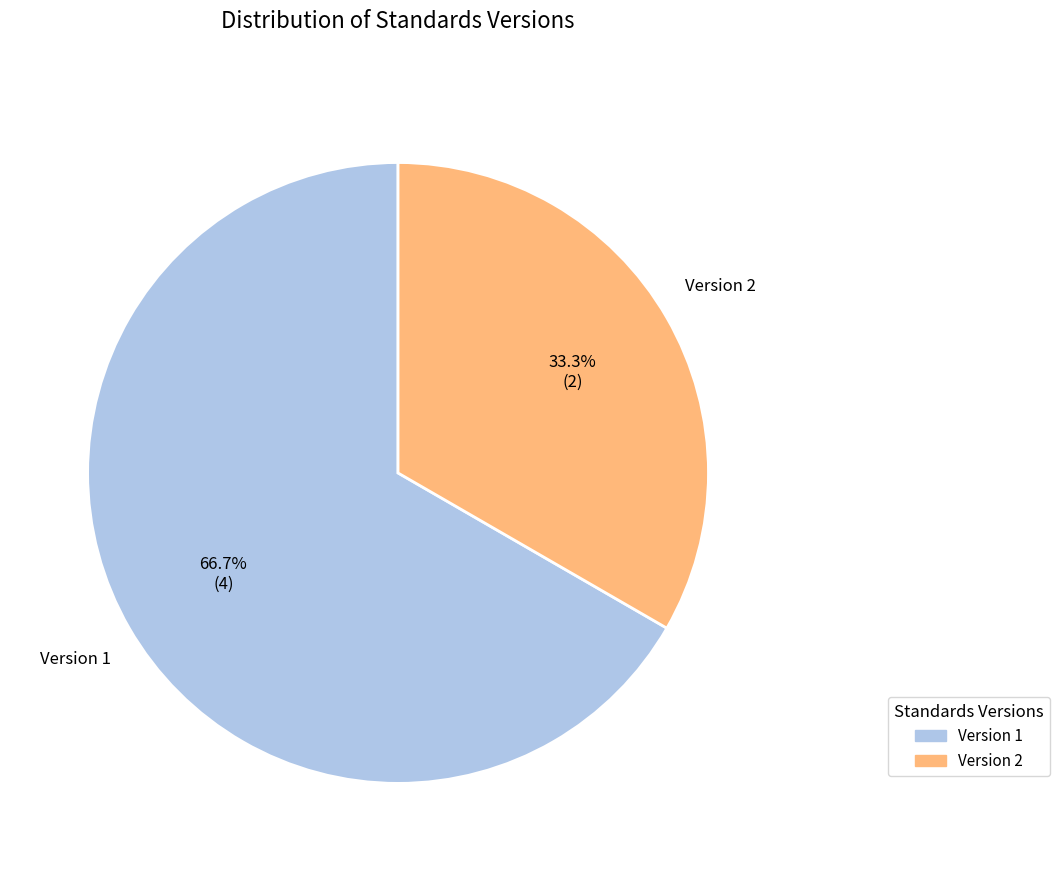

How many segments does this pie chart have?

2